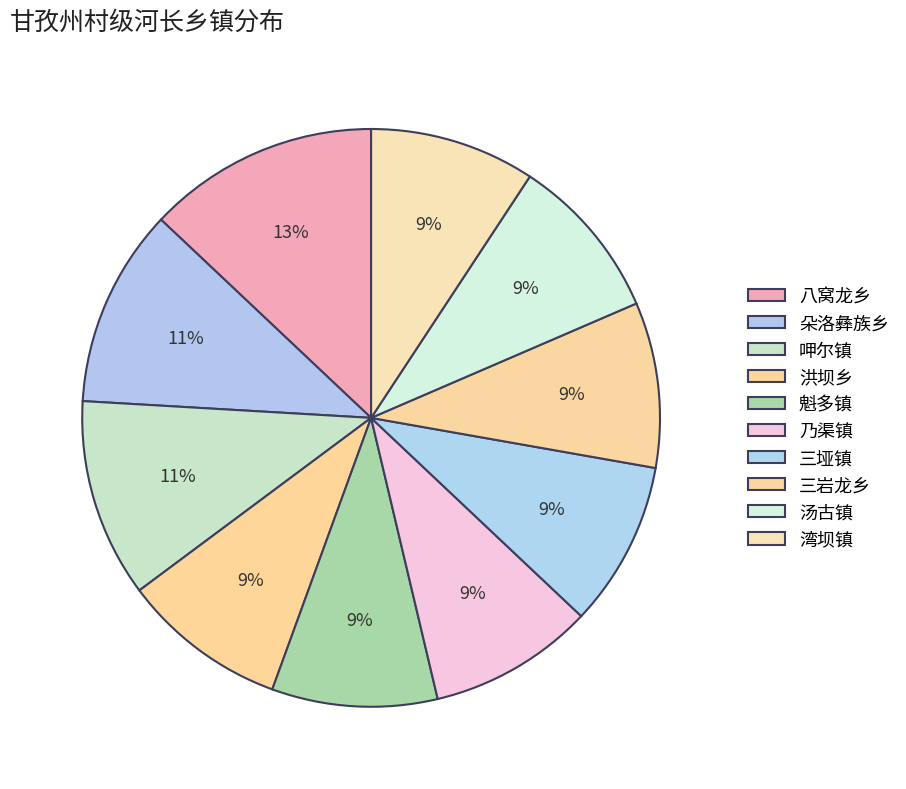

True or false: 八窝龙乡 accounts for 8% of the total.

False